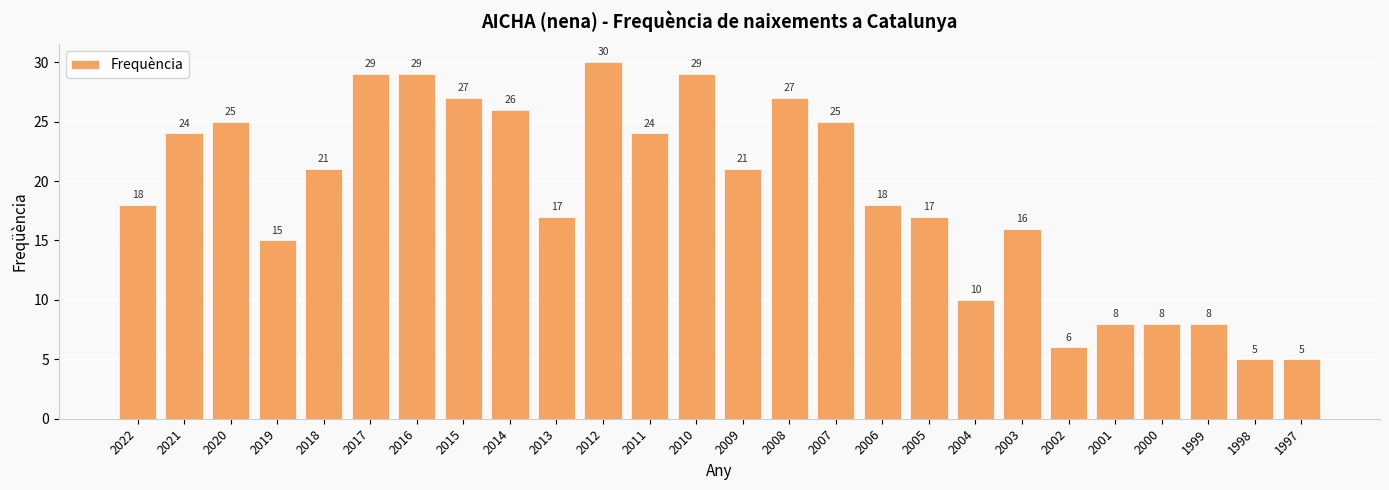

Is it true that the value at 2016 is 29?

True